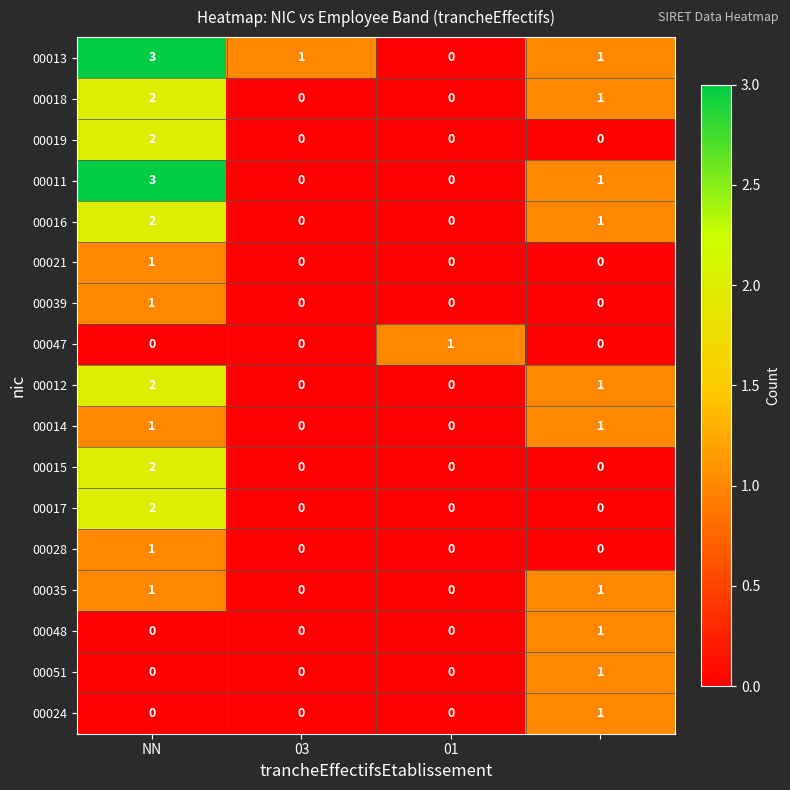

What is the maximum value shown in the chart?

3